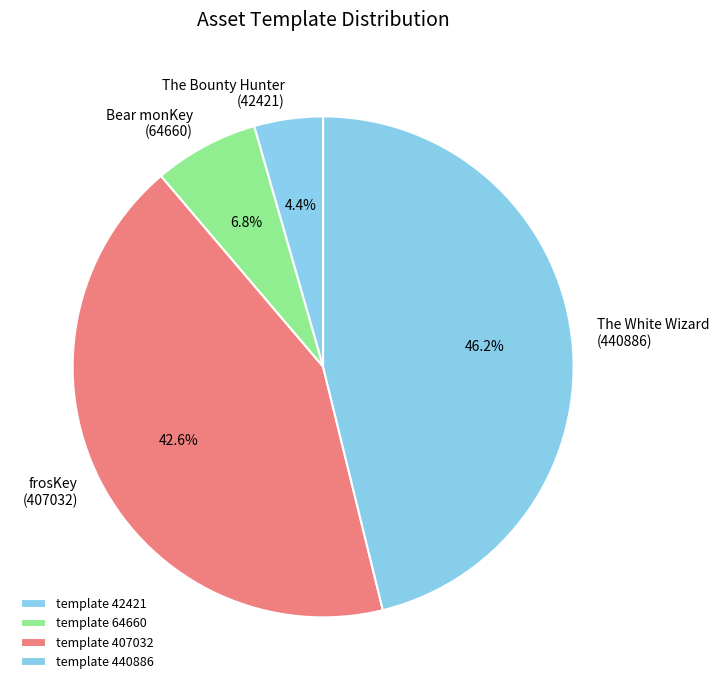

Which has a higher value, The White Wizard (440886) or Bear monKey (64660)?

The White Wizard (440886)